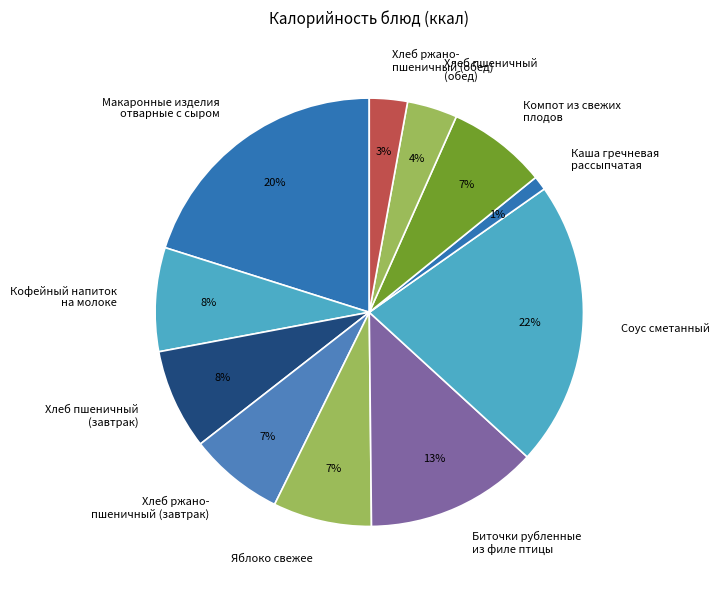

Is it true that Хлеб пшеничный (обед) is 4% of the pie?

True